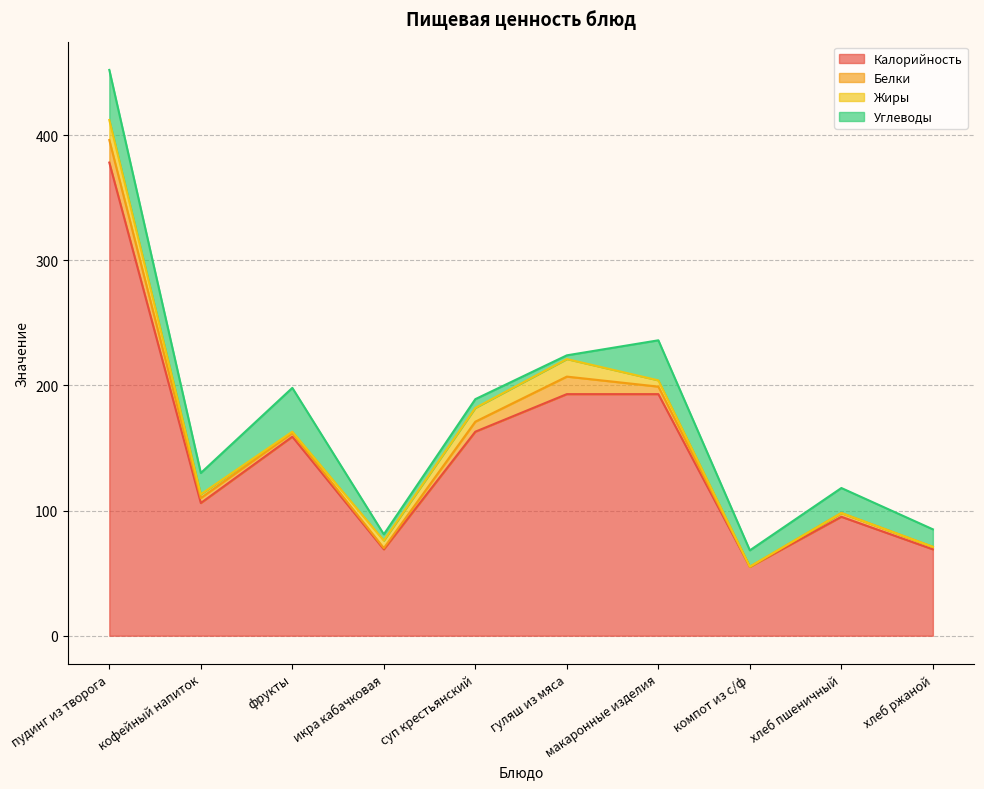

Does the chart have visible grid lines?

Yes